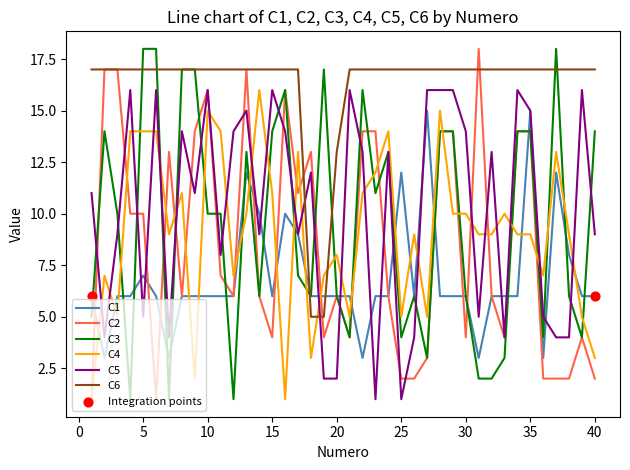

Which series has the largest total across all categories?

C6